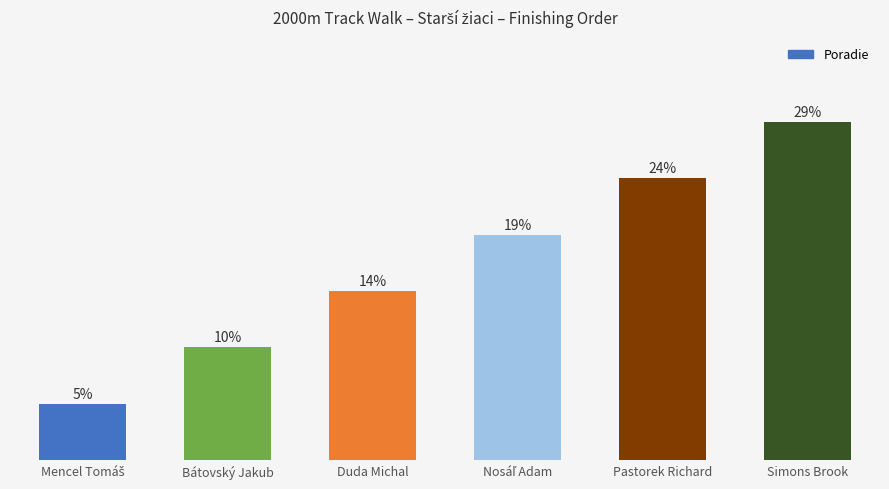

Are the bars horizontal?

No